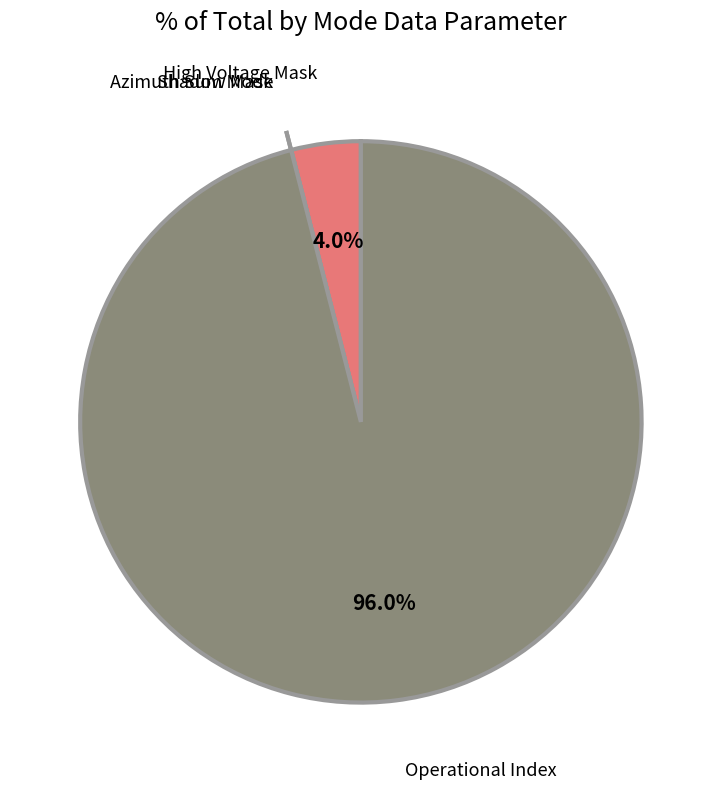

What percentage is NOT represented by High Voltage Mask?

96.0%